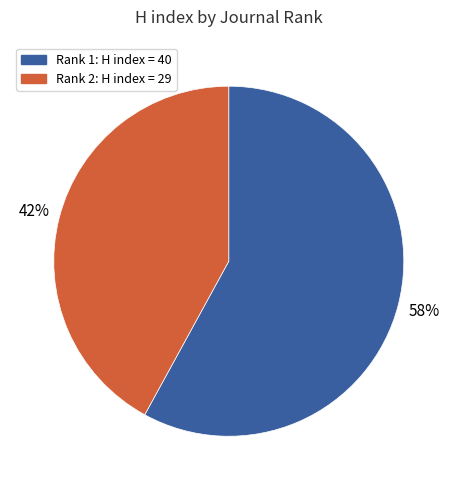

Is there any slice that represents more than half of the pie?

Yes